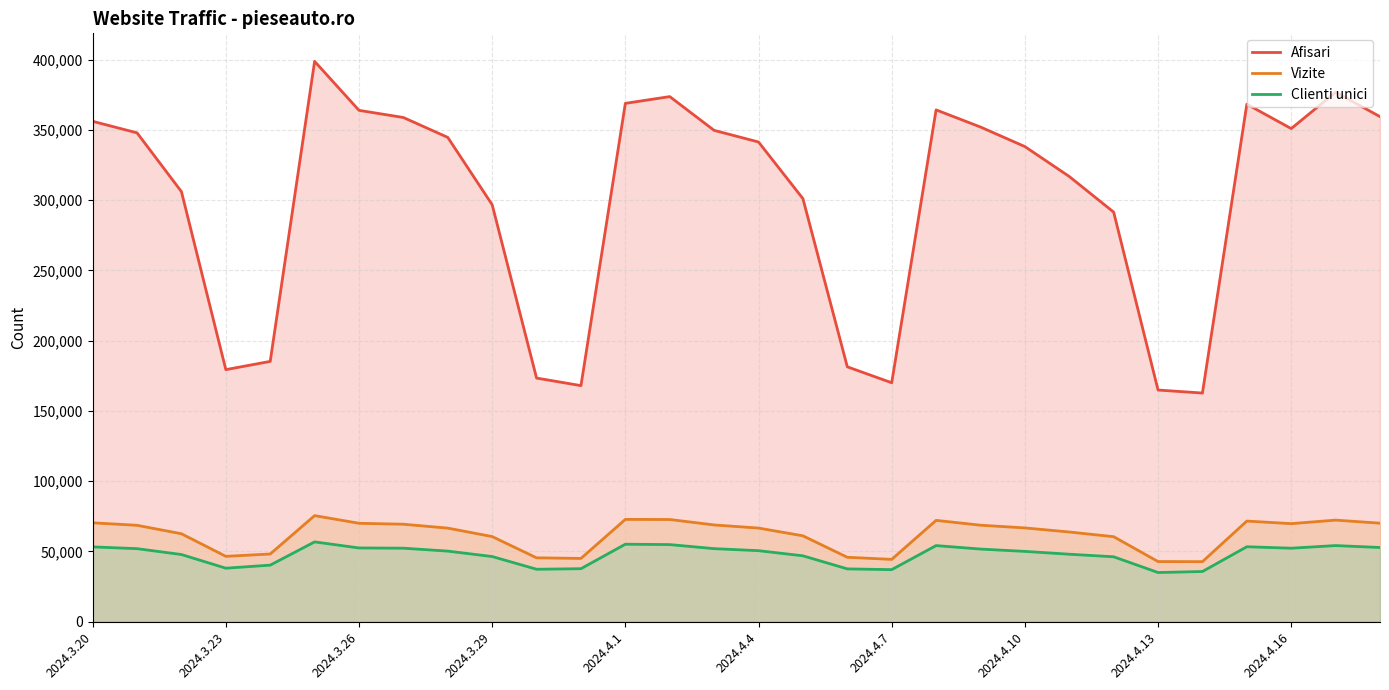

The Afisari series shows 316972 at 2024.3.23. True or false?

False